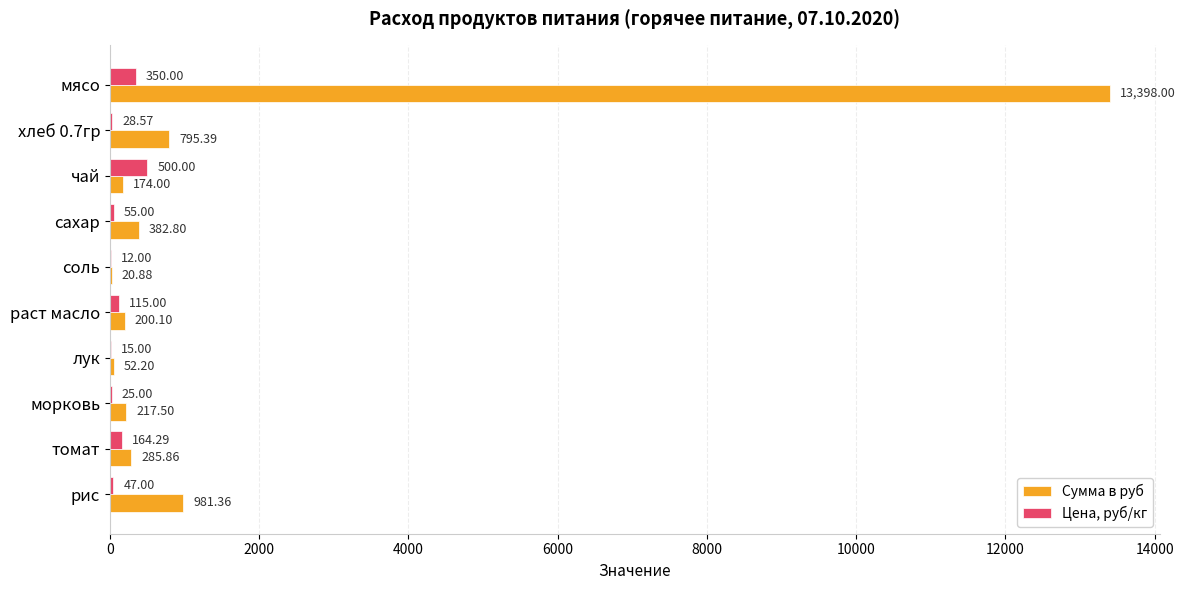

Between мясо and морковь, which series saw the biggest shift?

Сумма в руб